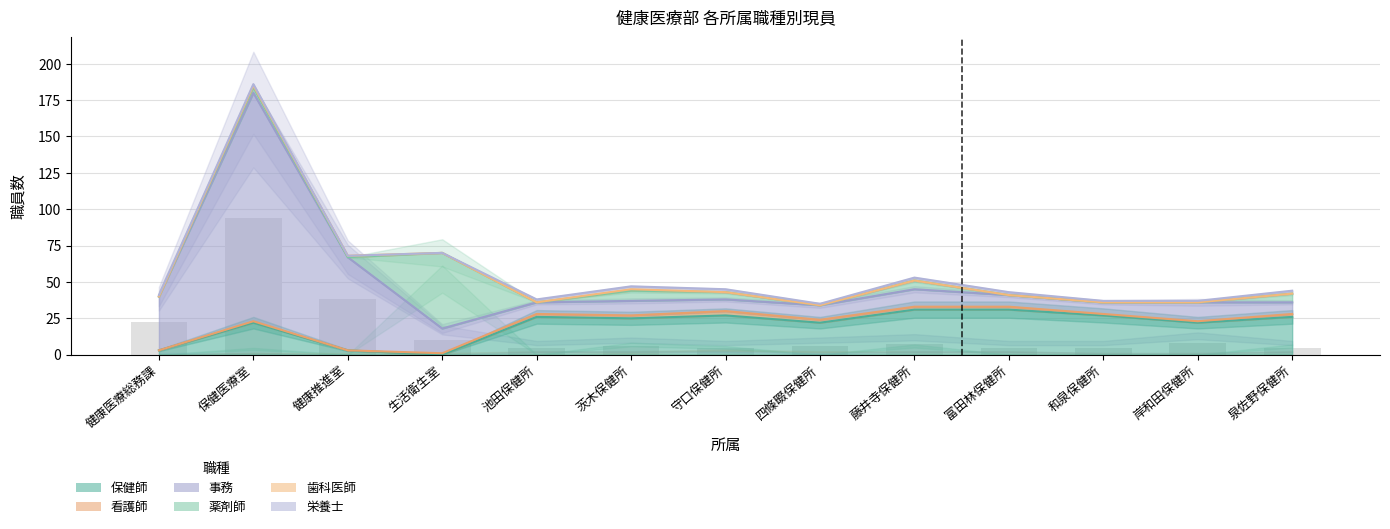

Rank the categories by 看護師 value from highest to lowest.

守口保健所, 池田保健所, 茨木保健所, 四條畷保健所, 藤井寺保健所, 富田林保健所, 泉佐野保健所, 保健医療室, 生活衛生室, 和泉保健所, 岸和田保健所, 健康医療総務課, 健康推進室